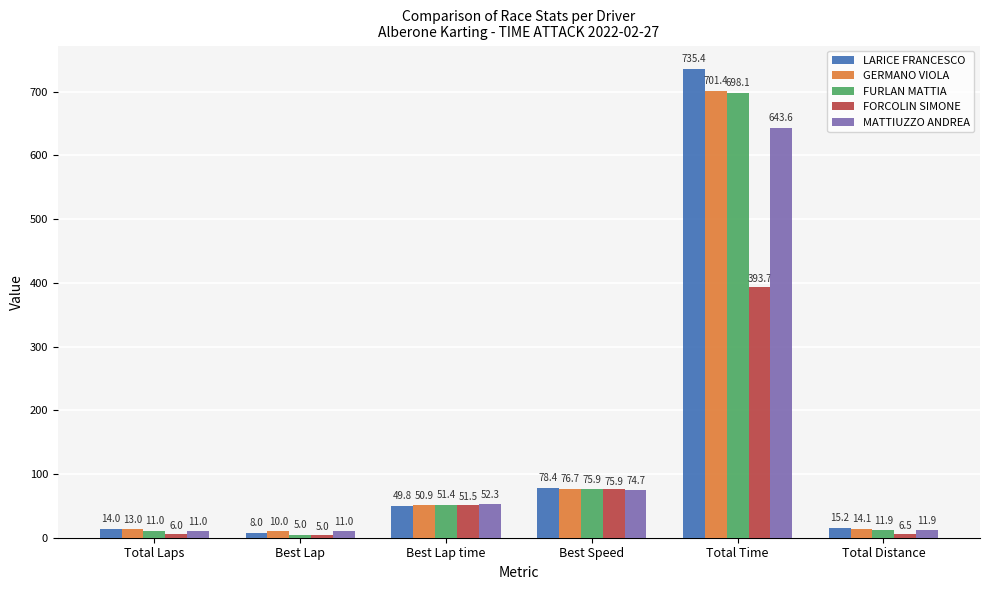

True or false: FURLAN MATTIA has a value of 5.0 at Best Lap.

True